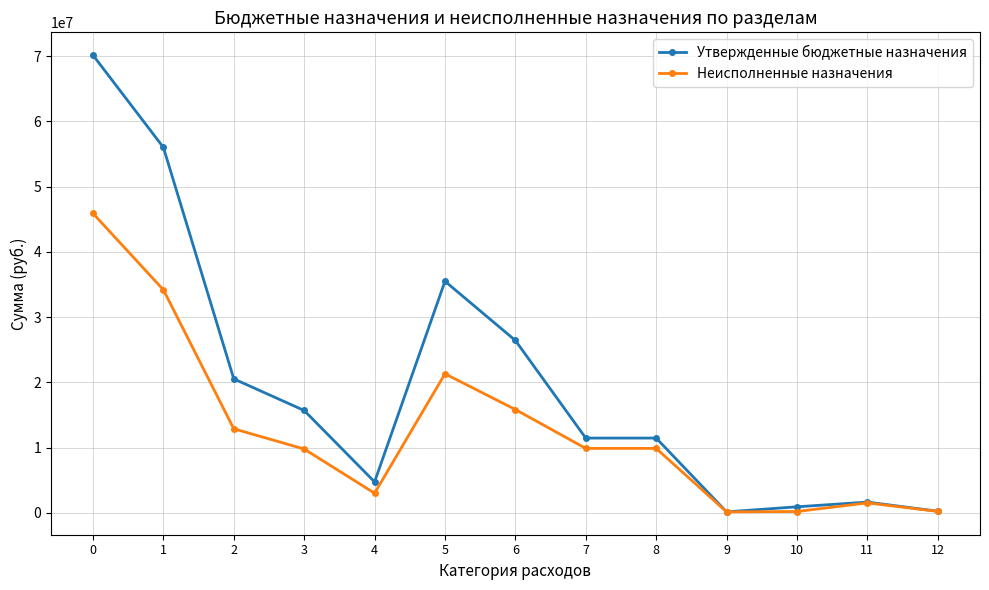

The value of Утвержденные бюджетные назначения at 2 is 34590582.1. True or false?

False